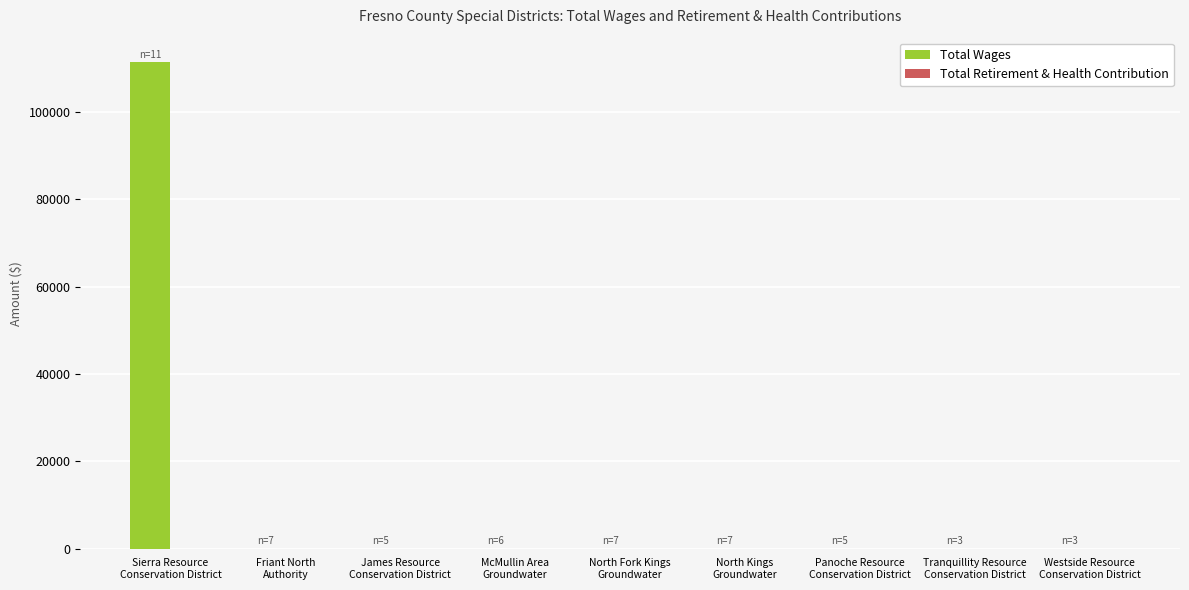

What is the maximum value shown in the chart?

111436